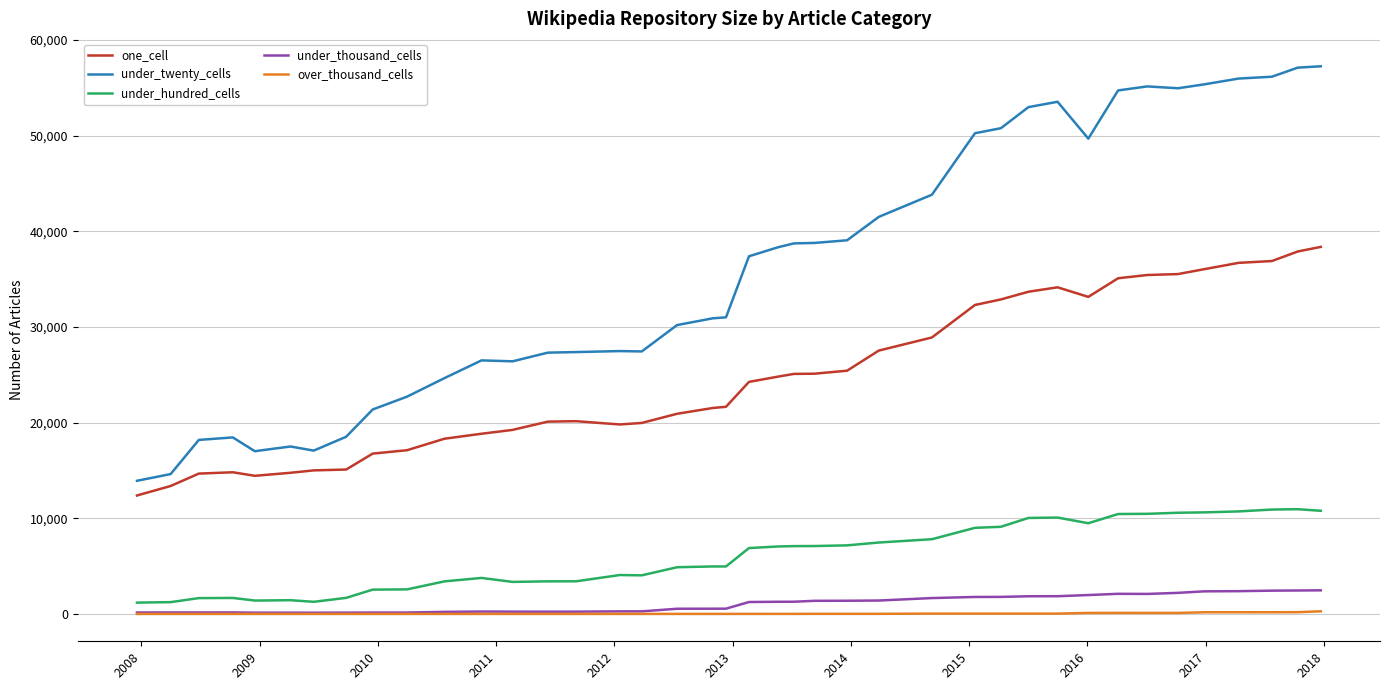

What is the highest value of the under_hundred_cells series?

10944